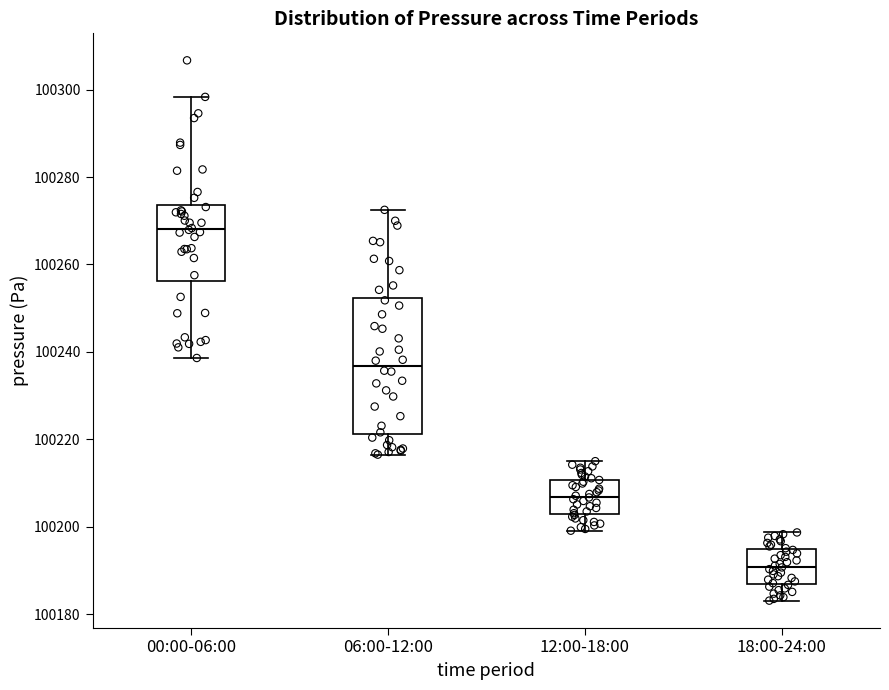

Where does the upper whisker of the box for 06:00-12:00 end on the y-axis? The values are not printed on the chart, so give them approximately, as read against the axis.

100272